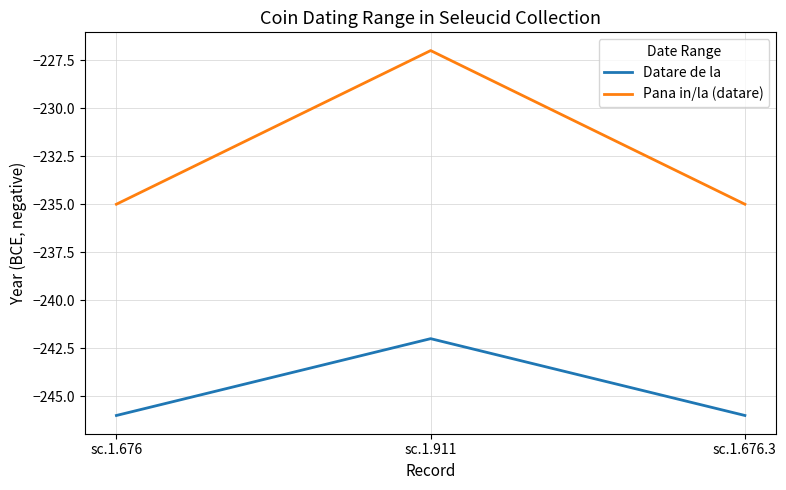

Reading right to left, list all the values displayed in this chart.

Datare de la: -246	-242	-246
Pana in/la (datare): -235	-227	-235